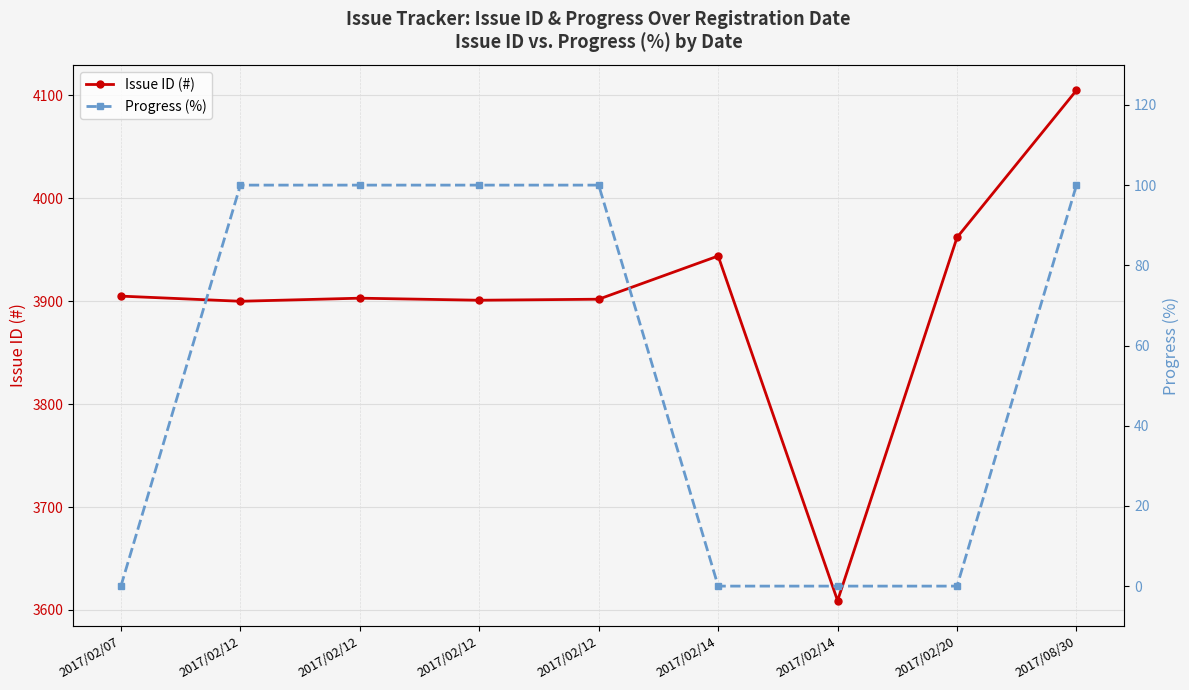

True or false: Progress (%) has a value of -69 at 2017/02/20.

False